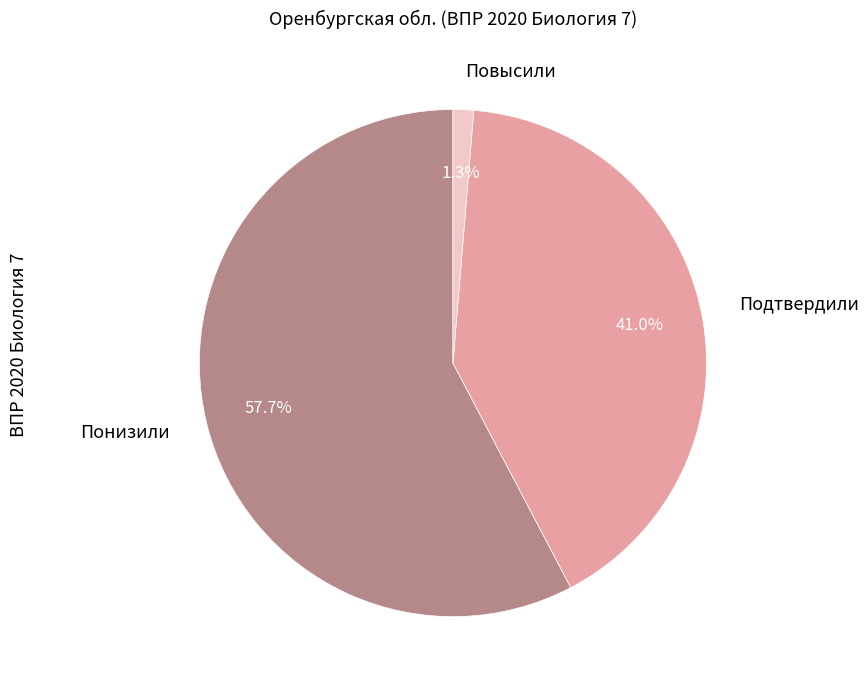

Is Понизили the majority of the pie?

Yes